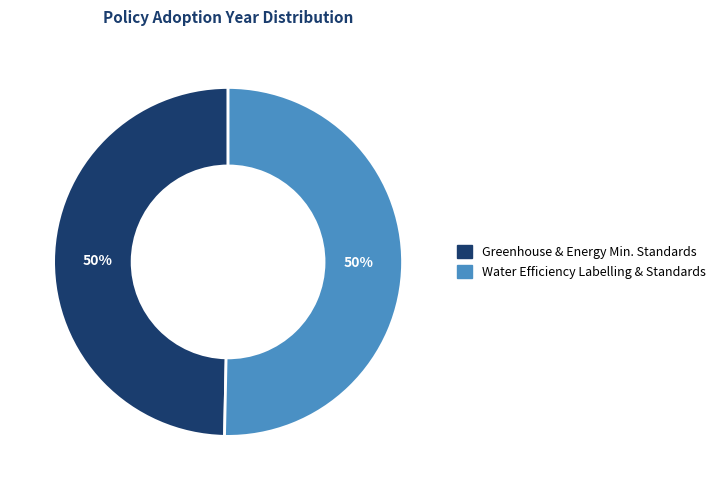

Do Water Efficiency Labelling & Standards and Greenhouse & Energy Min. Standards together represent more than half of the pie?

Yes